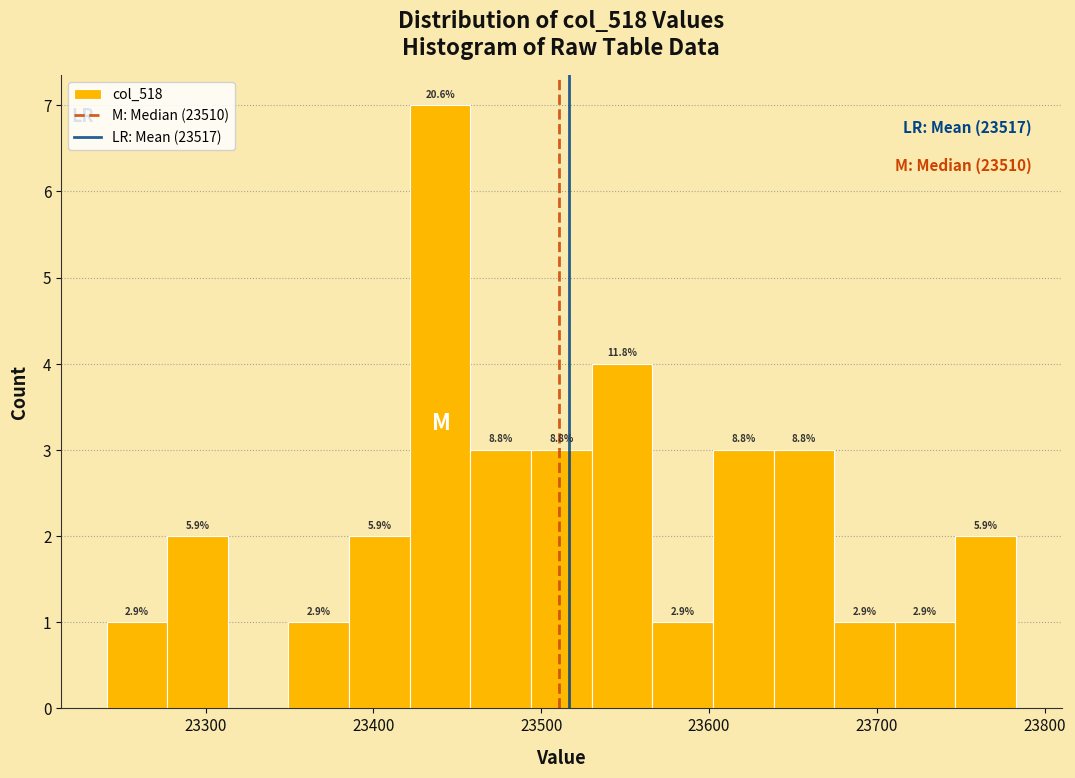

Read against the x-axis, roughly where is the centre of the tallest bar?

23440